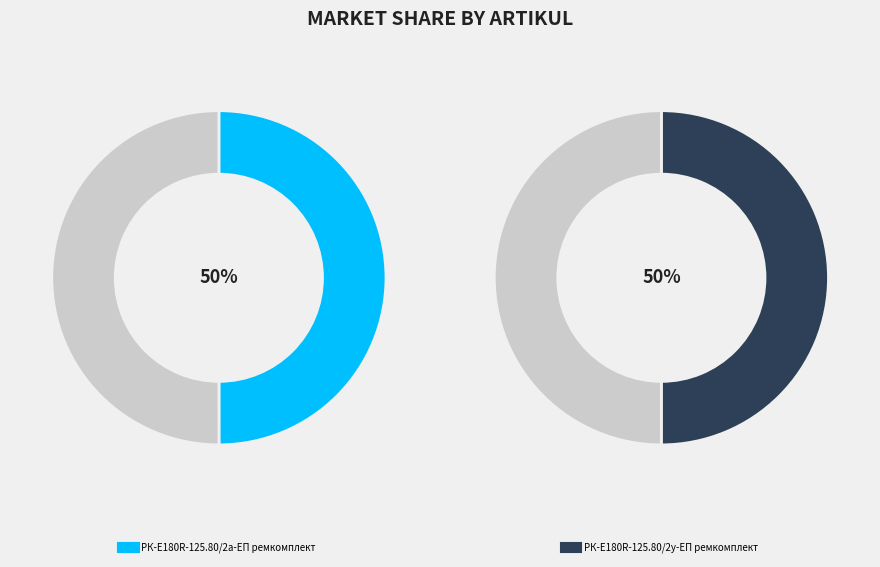

What is the majority slice?

РК-E180R-125.80/2у-ЕП ремкомплект